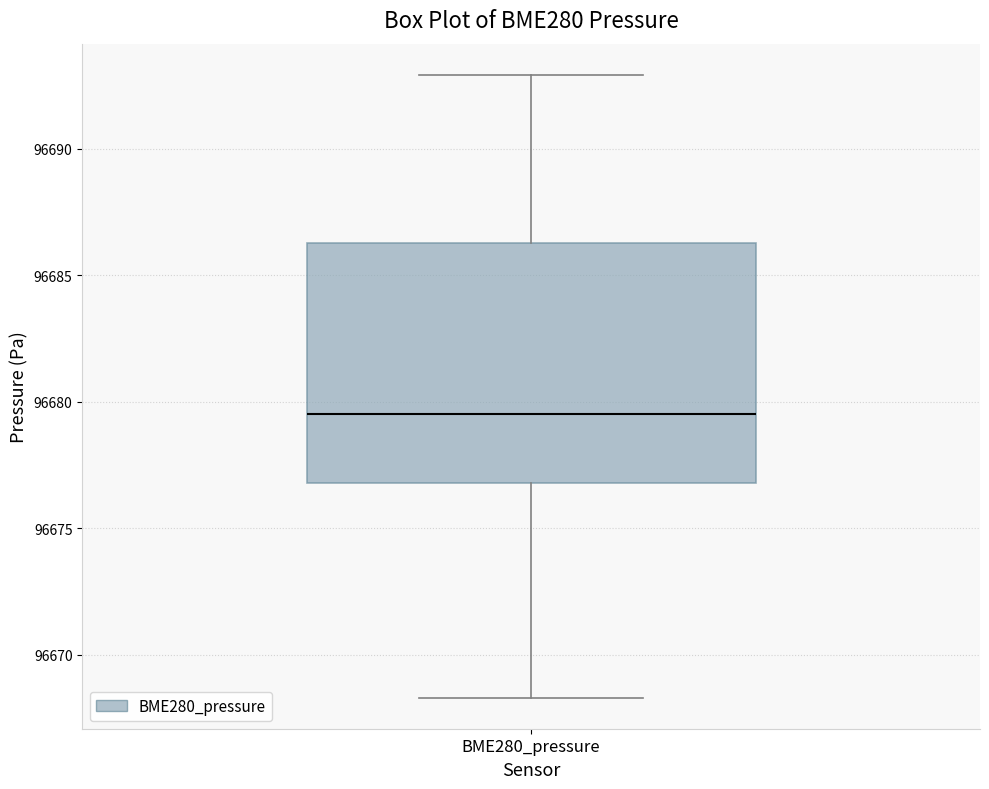

Read this box plot against the y-axis: the position of the median line, the range covered by the box, and the ends of both whiskers. The values are not printed on the chart, so give them approximately, as read against the axis.

median 96679.5, box 96677.0 to 96686.5, whiskers 96668.5 to 96693.0